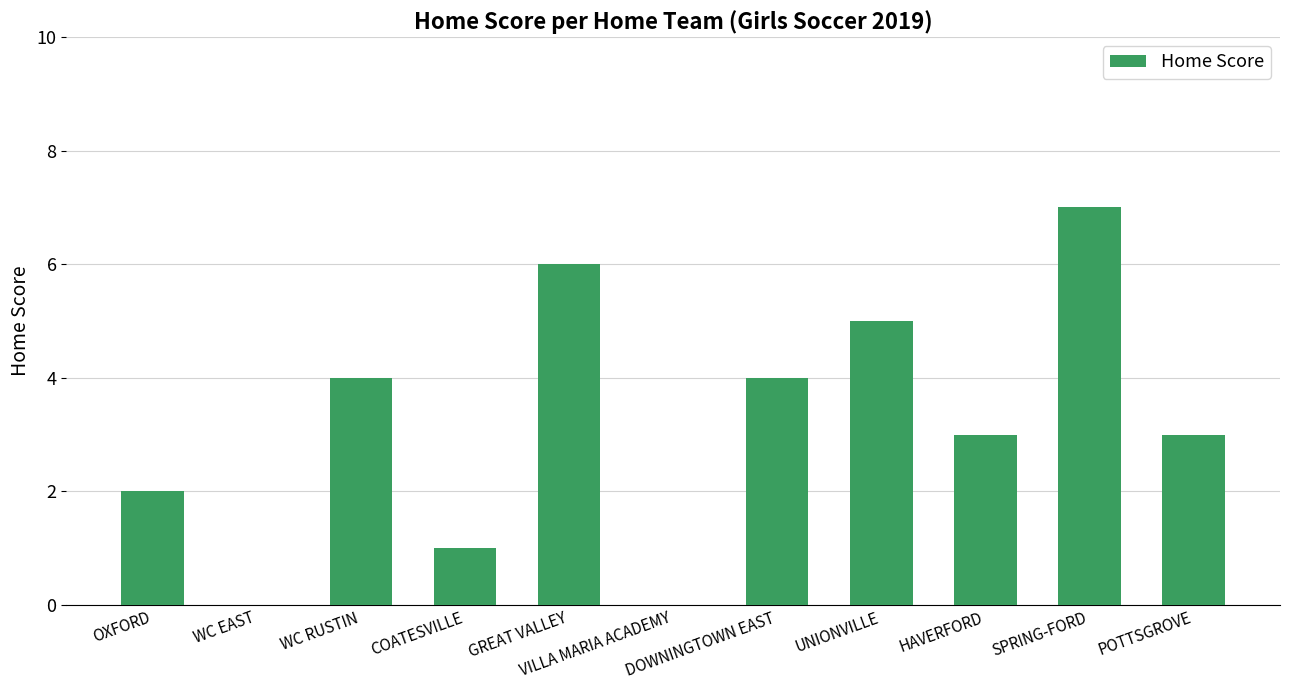

What is the difference between the values at OXFORD and DOWNINGTOWN EAST?

2